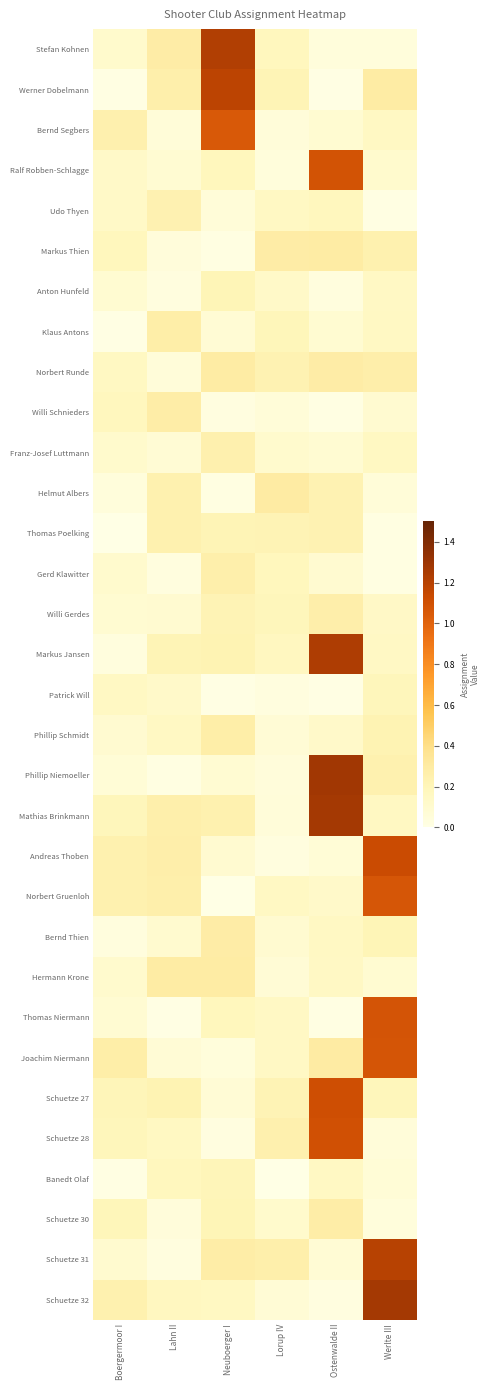

What is the spread (max minus min) of values at Boergermoor I?

0.3